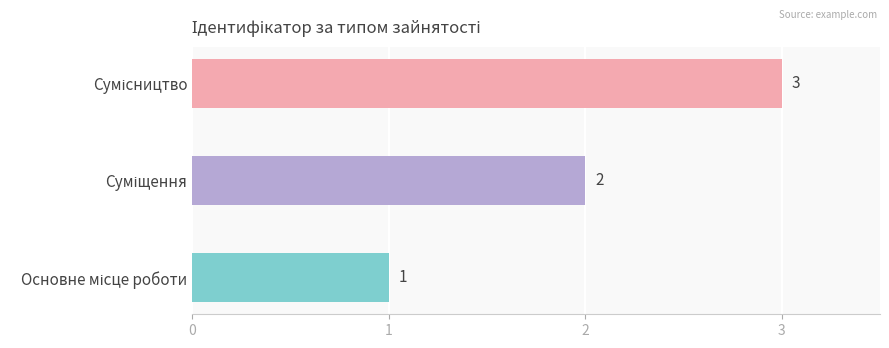

Reading left to right, list all the values displayed in this chart.

1	2	3